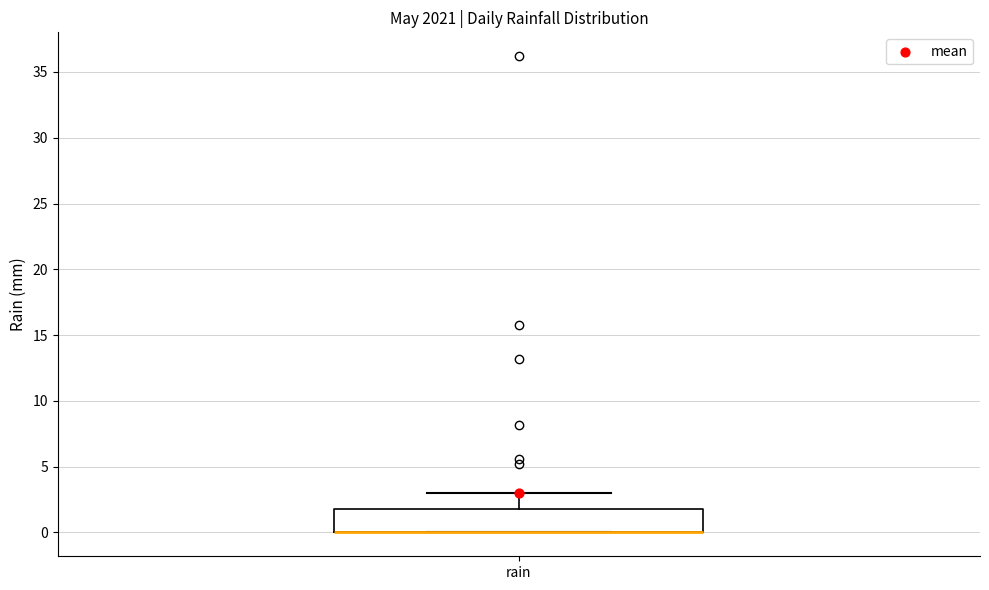

Where is the lower edge of the box for rain on the y-axis? The values are not printed on the chart, so give them approximately, as read against the axis.

0